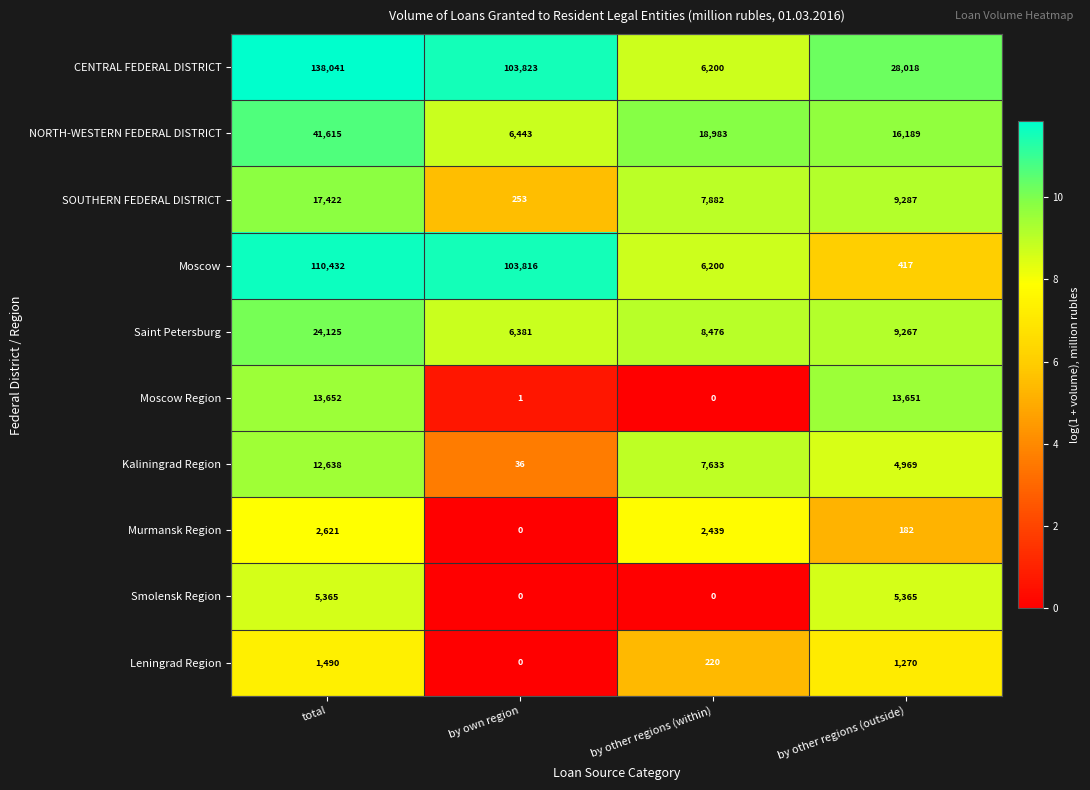

At which label does Moscow Region first exceed 13651?

total